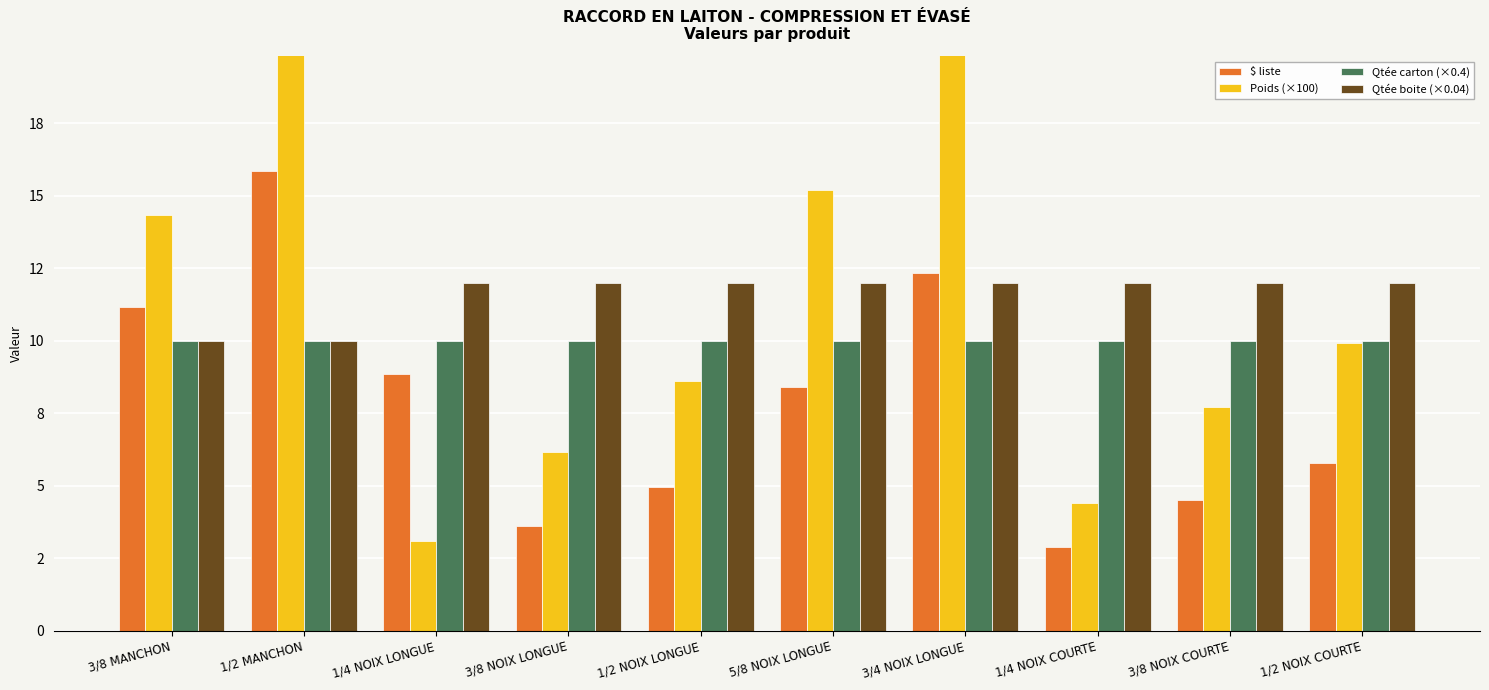

What is the spread (max minus min) of values at 3/8 MANCHON?

4.3